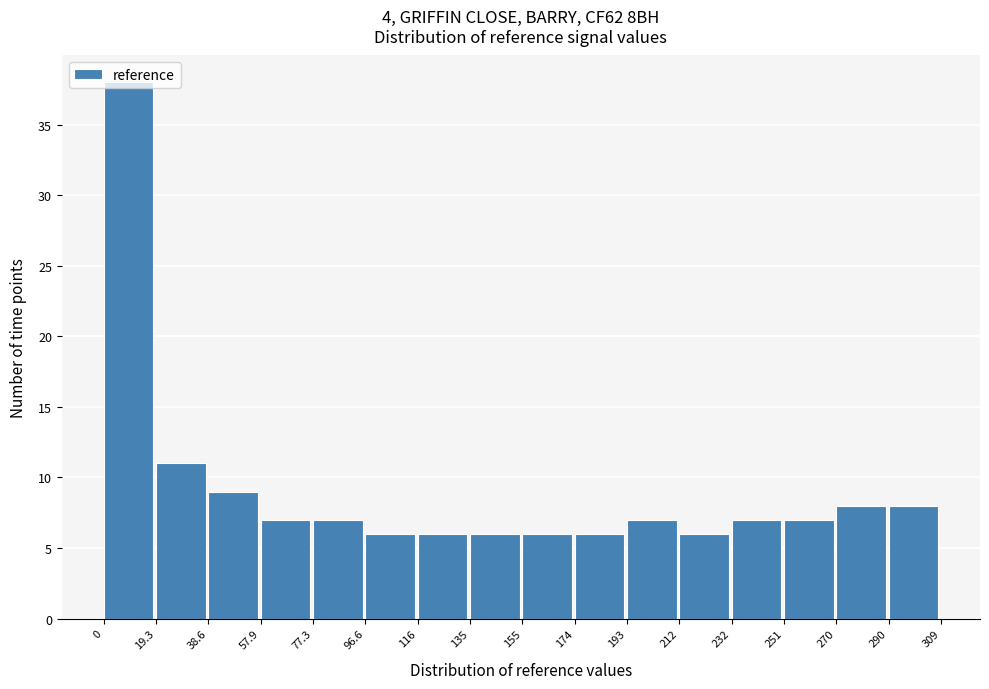

Reading left to right, transcribe this chart: for each bar, give the range it covers on the x-axis and its height. The values are not printed on the chart, so give them approximately, as read against the axis.

0 to 19.3: 38
19.3 to 38.6: 11
38.6 to 57.9: 9
57.9 to 77.3: 7
77.3 to 96.6: 7
96.6 to 116: 6
116 to 135: 6
135 to 155: 6
155 to 174: 6
174 to 193: 6
193 to 212: 7
212 to 232: 6
232 to 251: 7
251 to 270: 7
270 to 290: 8
290 to 309: 8